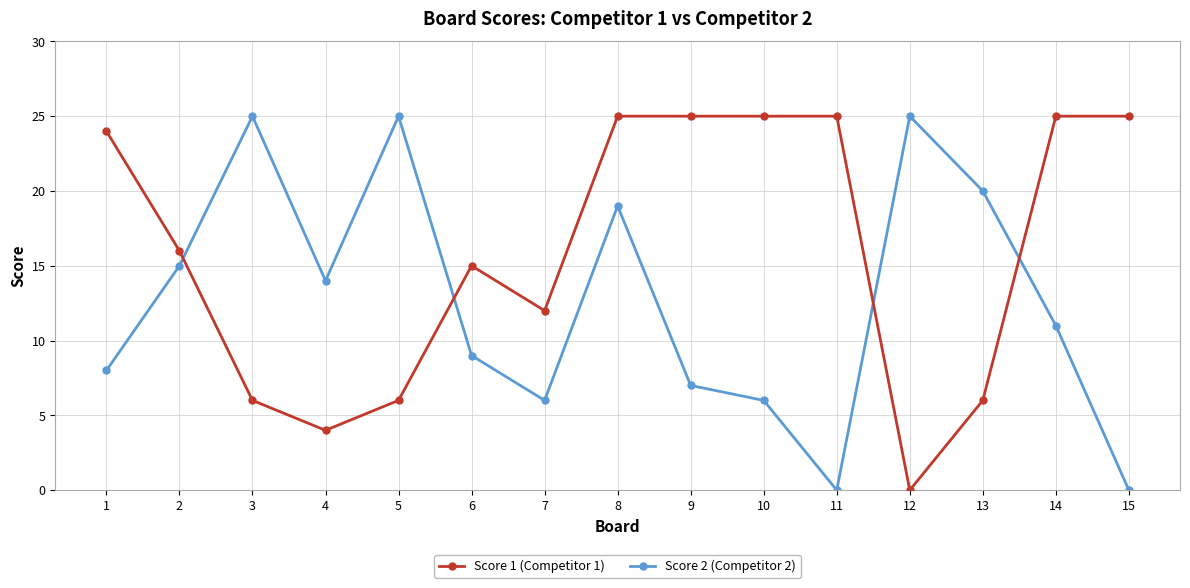

What is the difference between the maximum and minimum values in the Score 2 (Competitor 2) series?

25